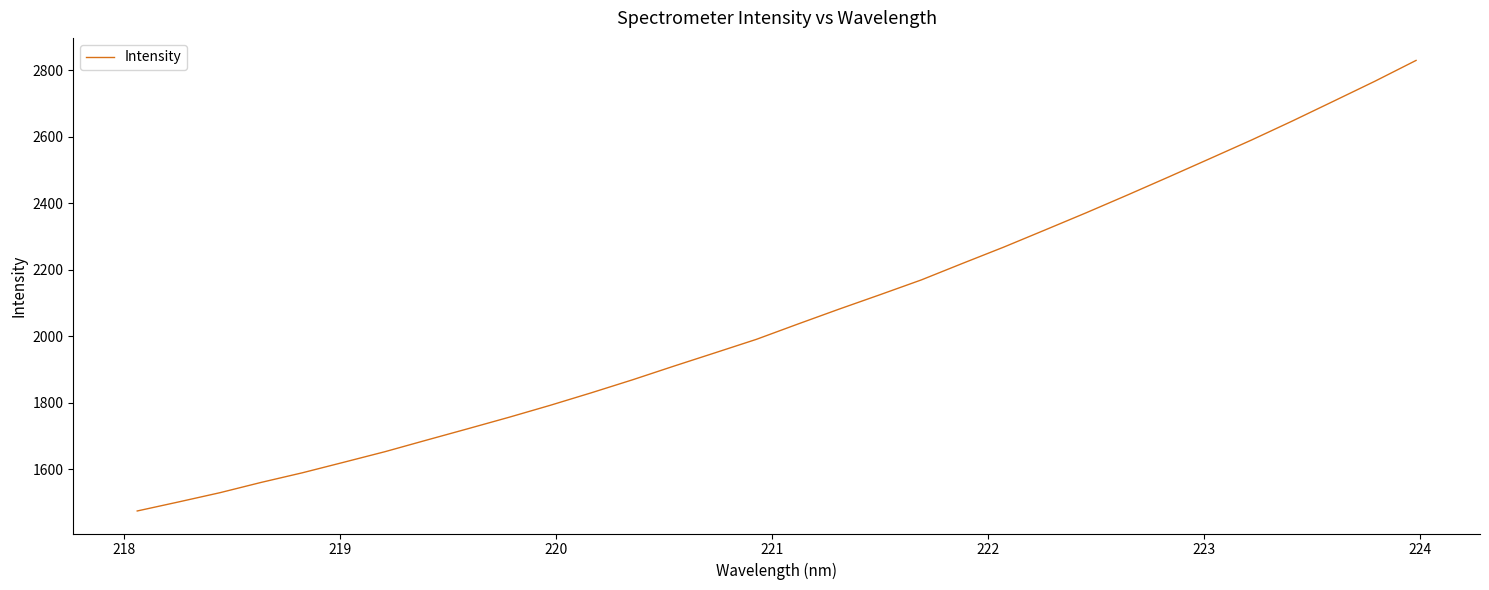

What is the maximum value shown in the chart?

2829.7